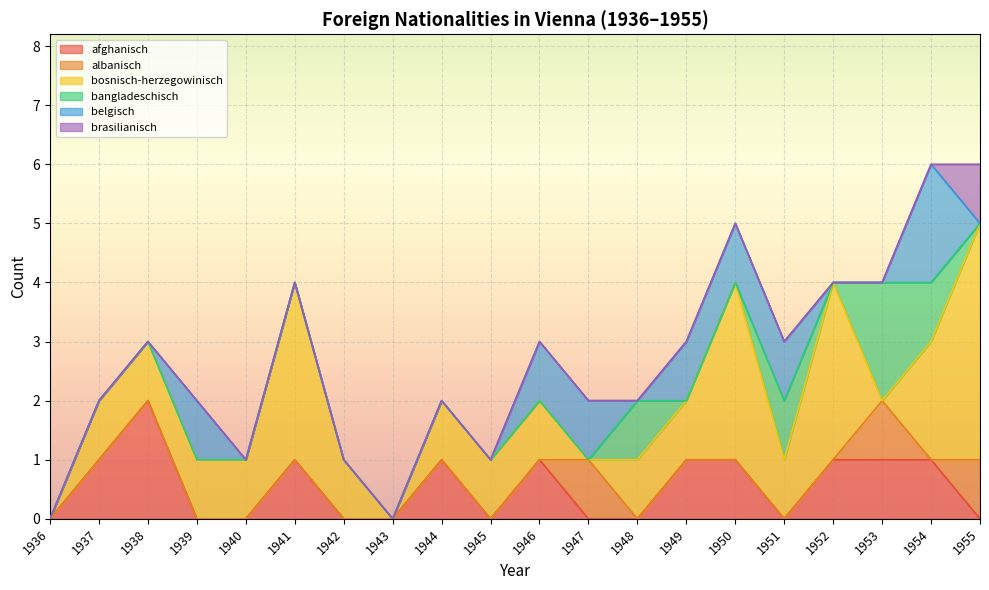

Which series has the widest spread of values?

bosnisch-herzegowinisch